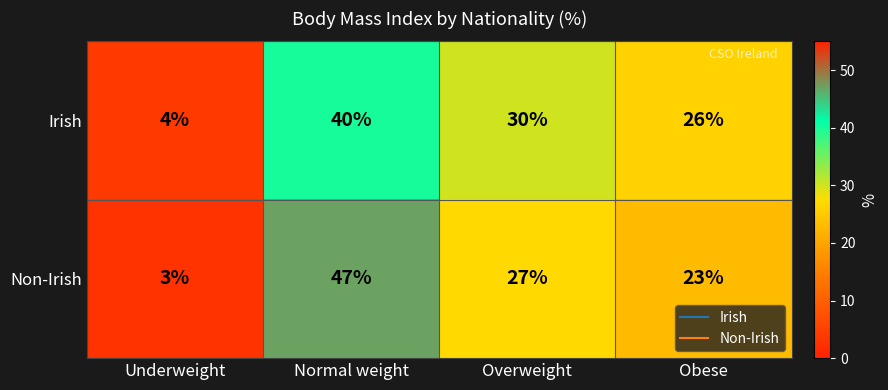

True or false: Non-Irish has a value of 3 at Underweight.

True